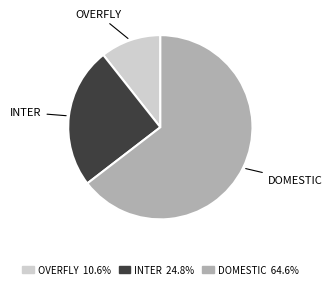

What is the ratio of the value at OVERFLY to the value at INTER?

0.4